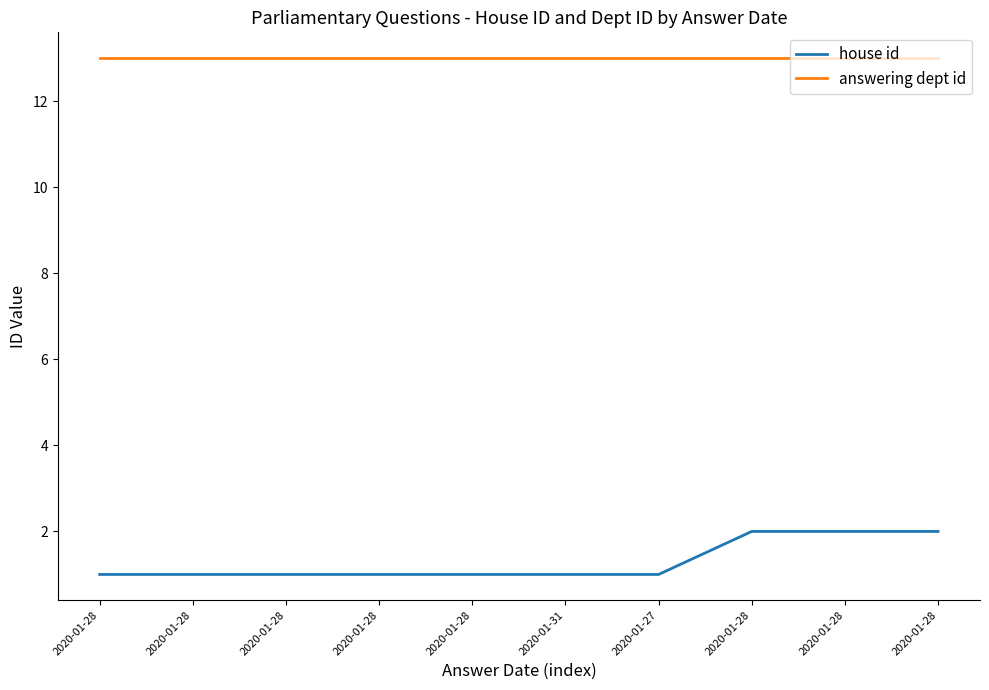

What is the lowest value of the house id series?

1